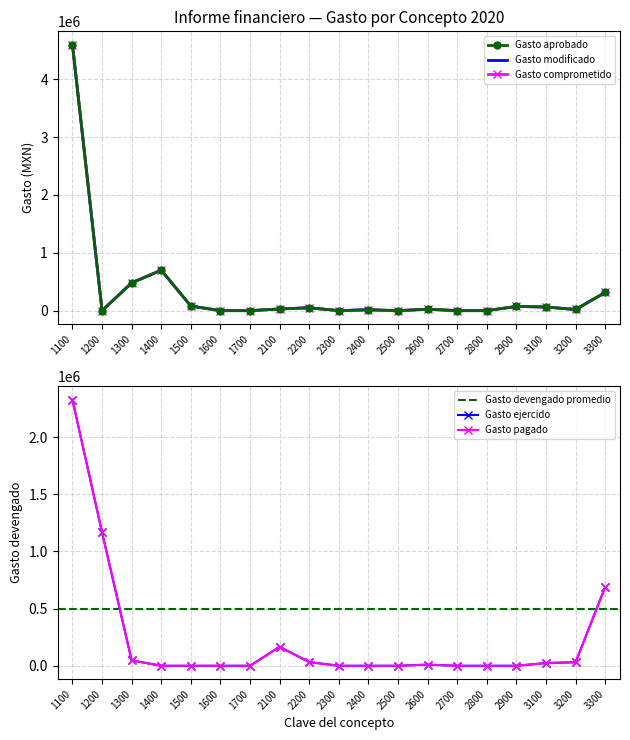

At which category does Gasto comprometido reach its first local peak?

1400